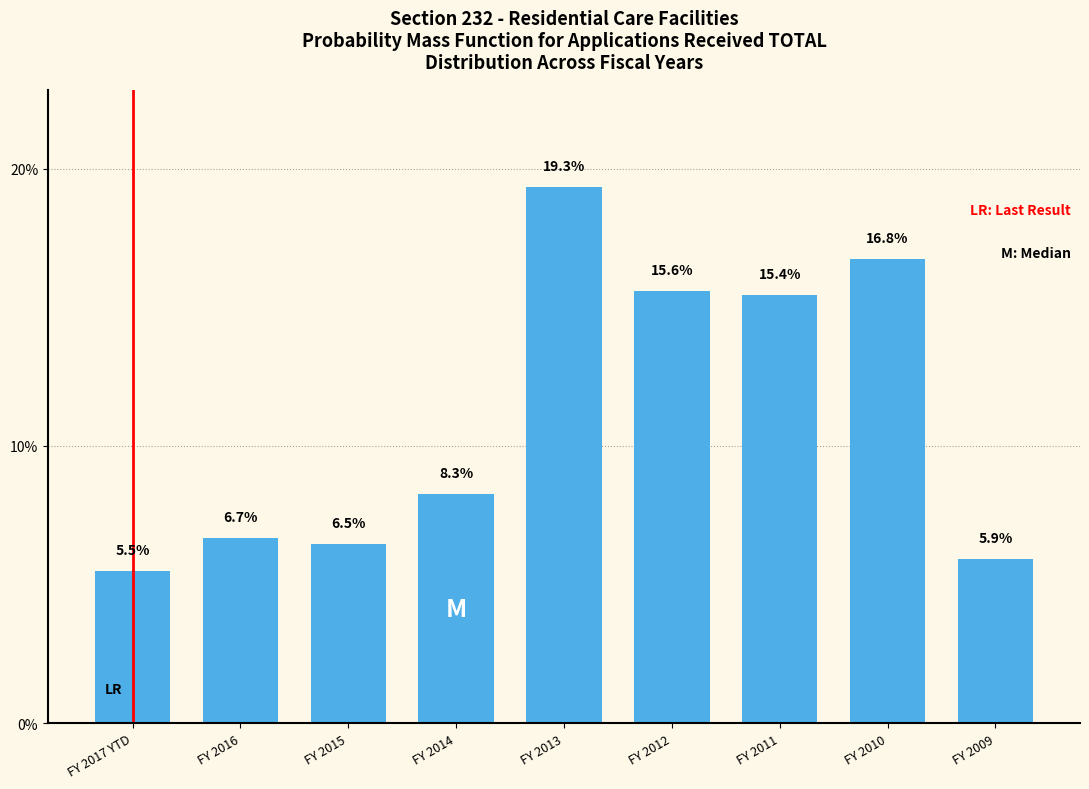

Does the chart contain any negative values?

No